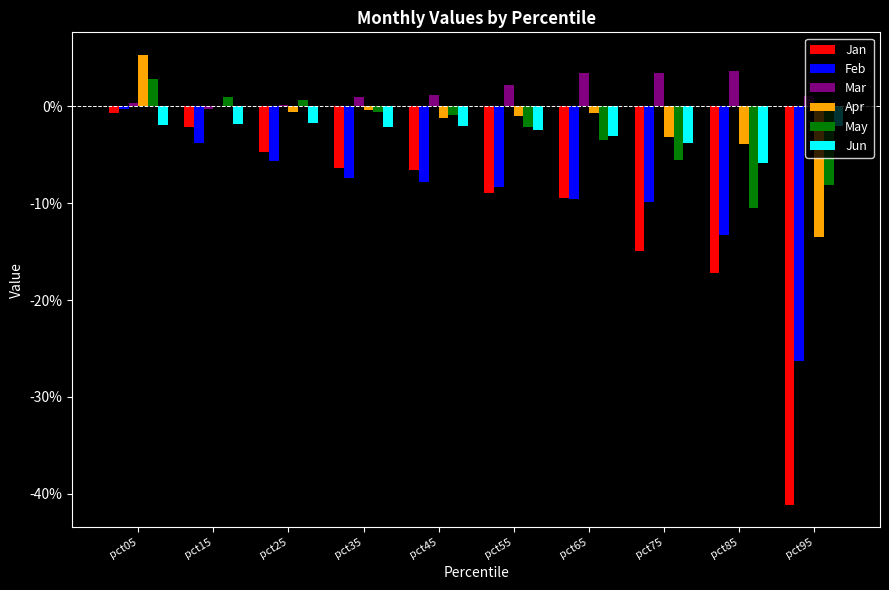

At which category does the chart reach its minimum across all series?

pct95